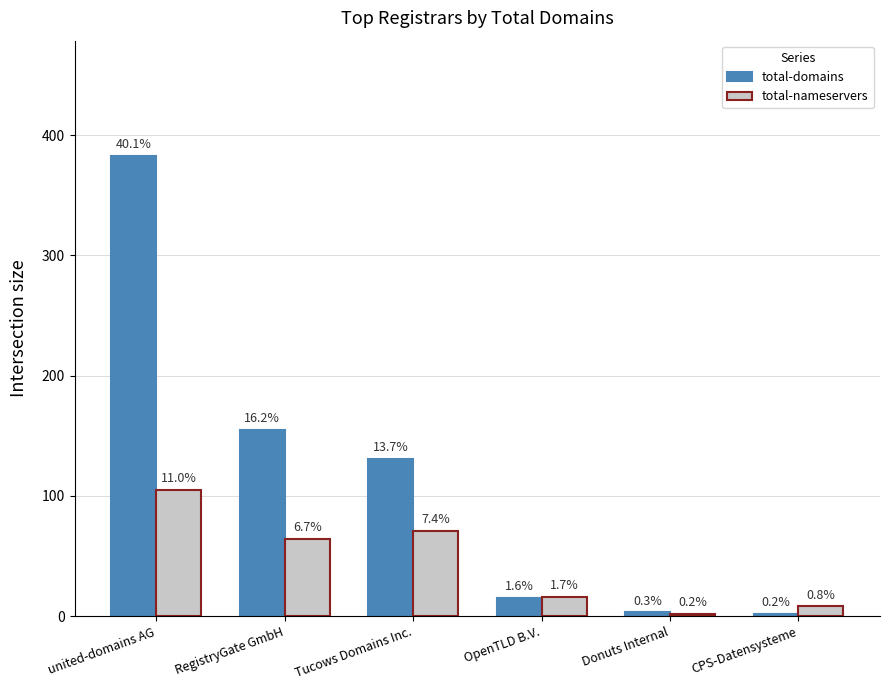

What position from the right is OpenTLD B.V.?

3